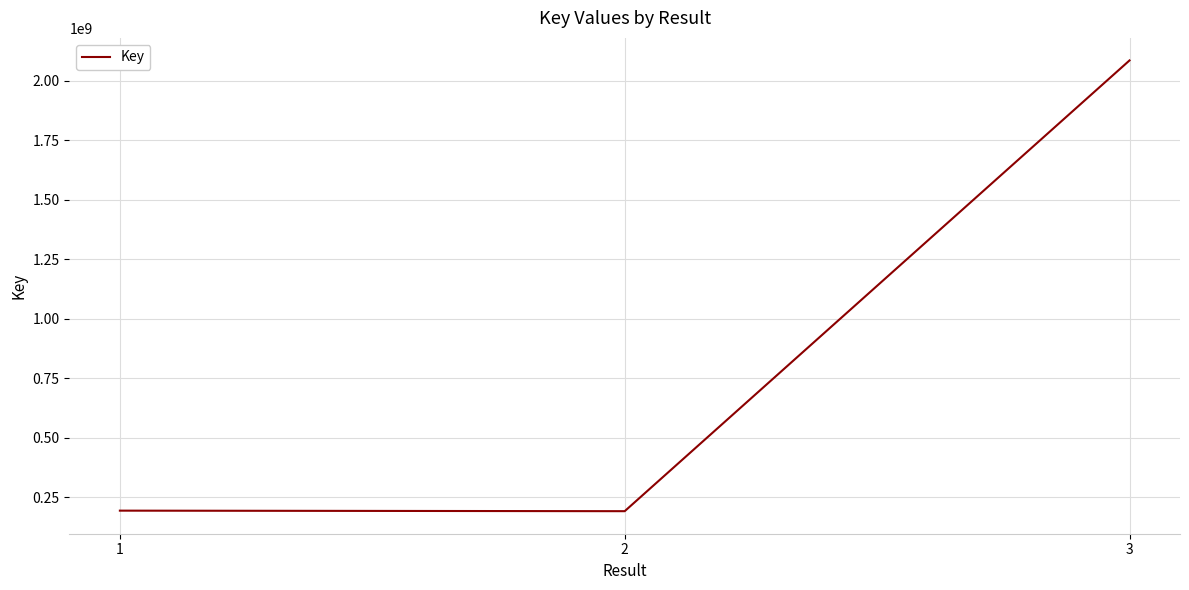

What is the change in value from 2 to 3?

+1893615674